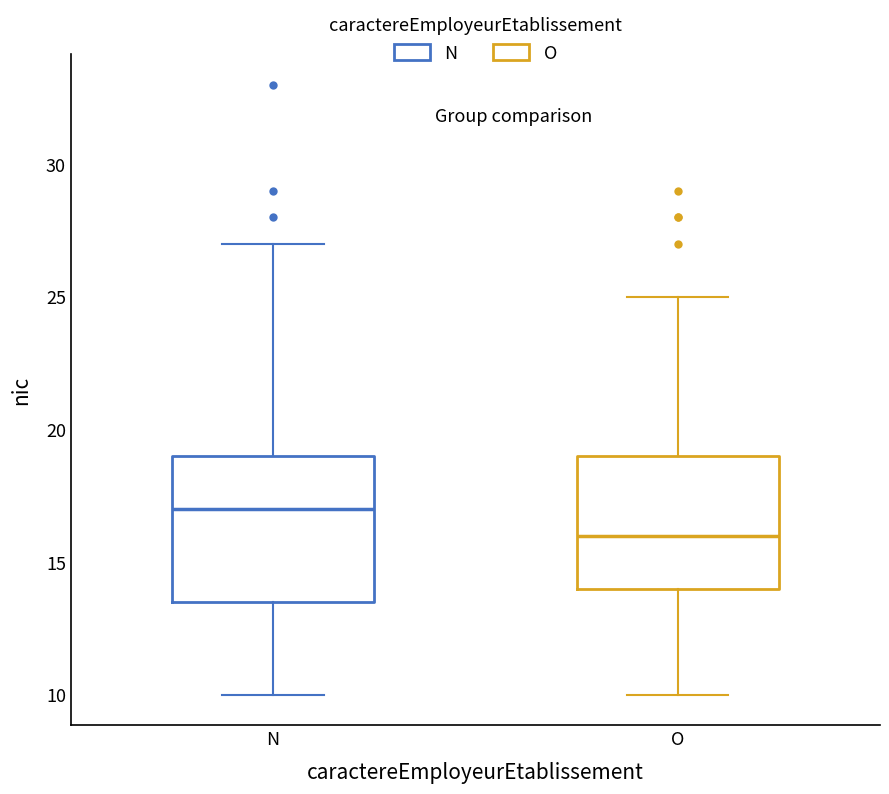

Which box is the tallest, from its lower edge to its upper edge?

N